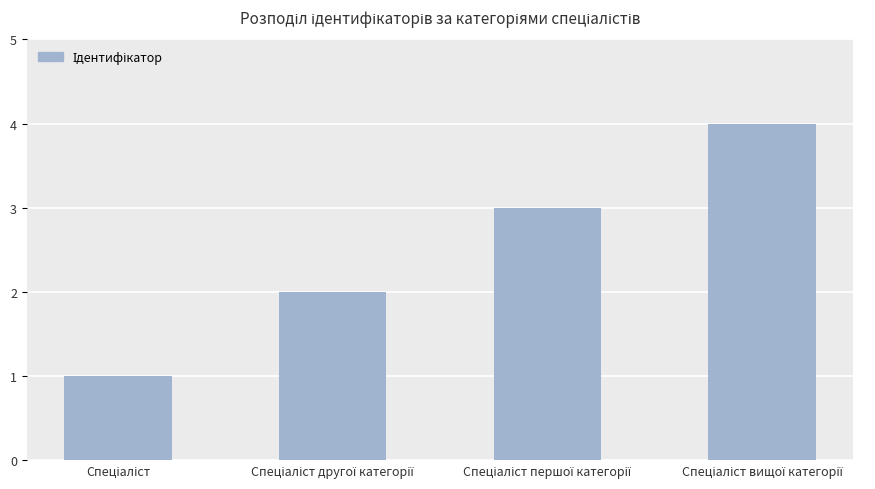

Are the bars grouped side by side (vs. stacked)?

No